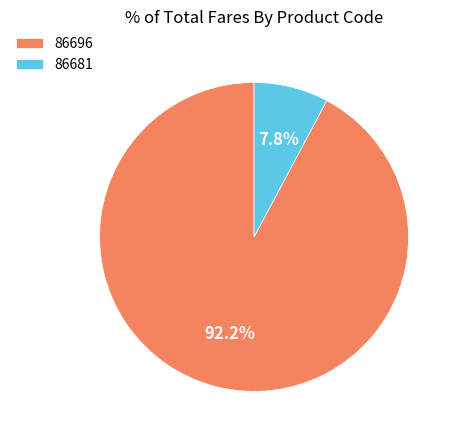

Combined, do 86681 and 86696 account for over 50%?

Yes